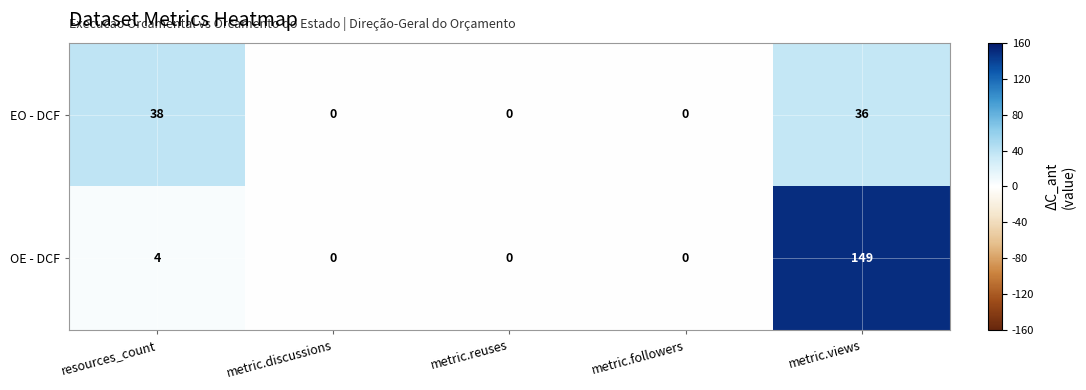

What is the difference between the maximum and second lowest values in the OE - DCF series?

149